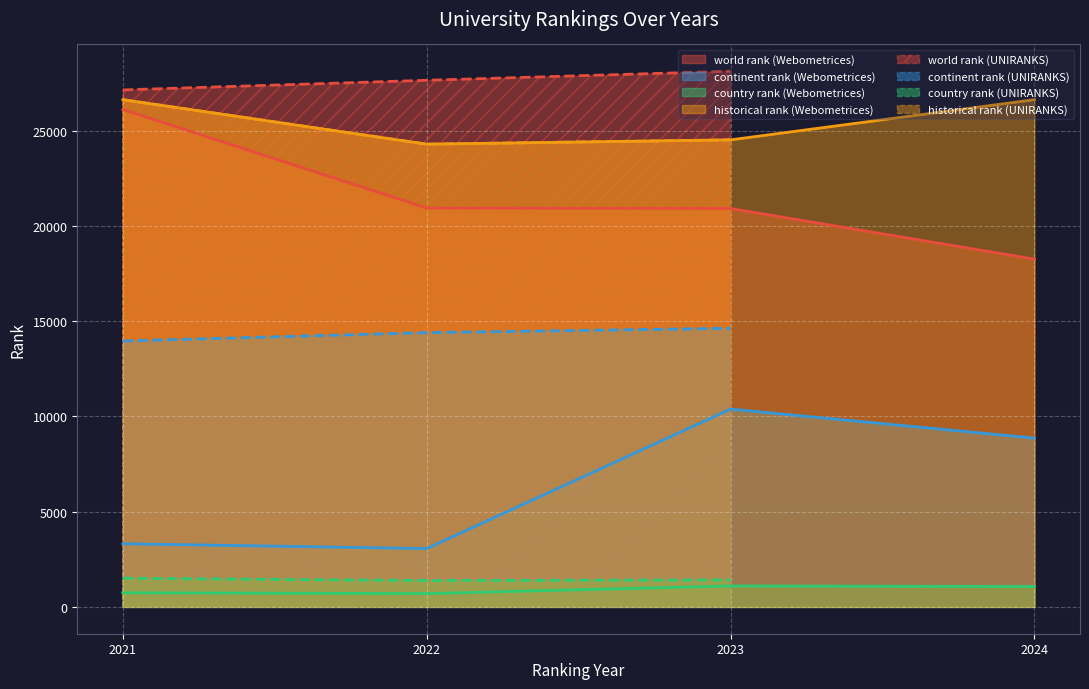

What is the average value of the continent rank series?

9802.6